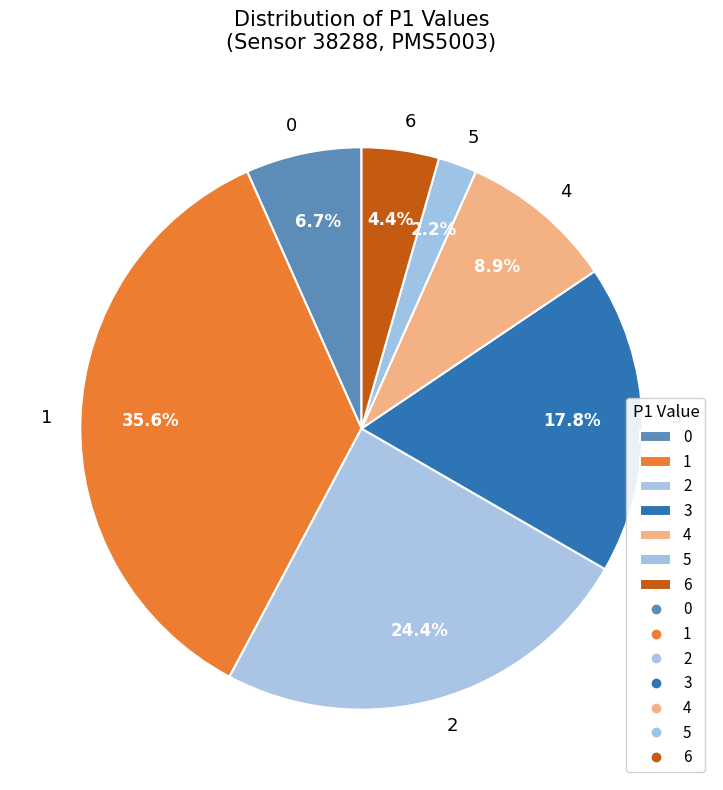

Approximately how many times larger is the value at 1 compared to 4?

4.0